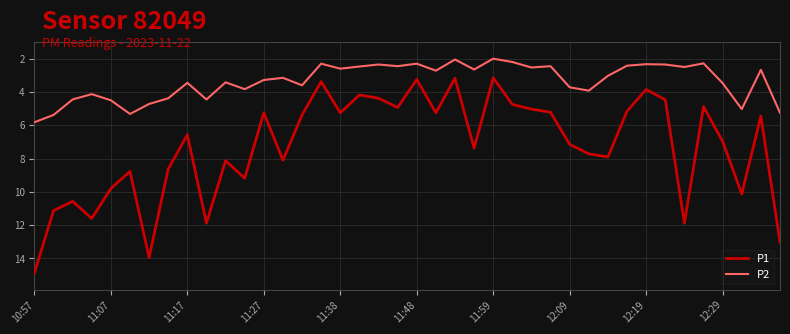

Which series has the largest total across all categories?

P1